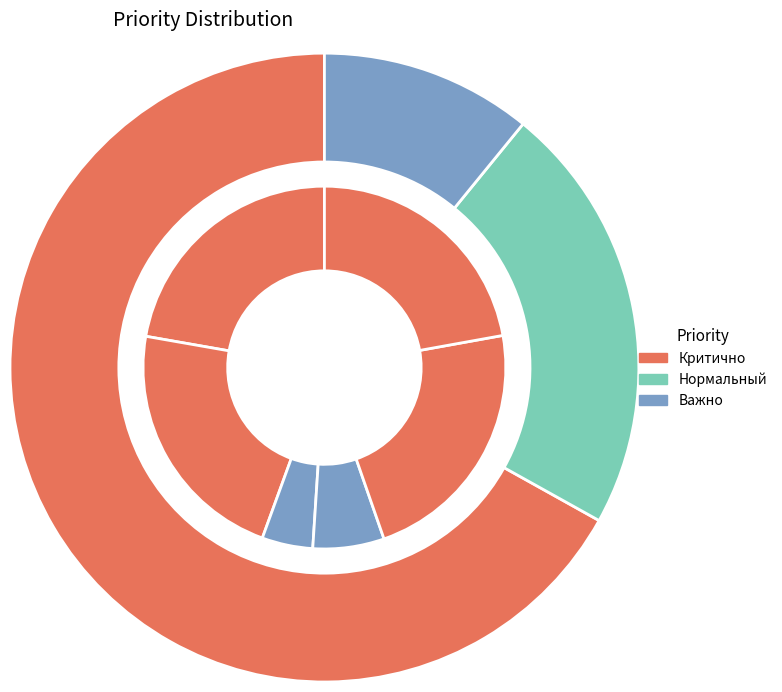

The Ворты slice represents 10% of the pie. True or false?

False